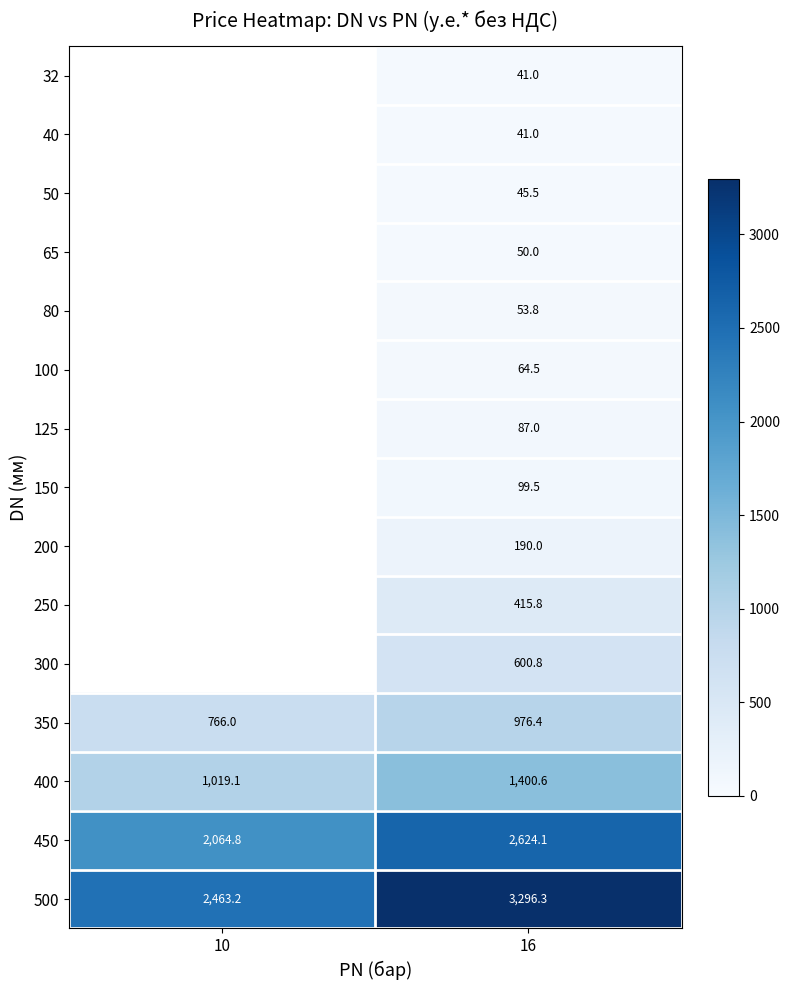

Is it true that 350 equals 766.0 at 10?

True